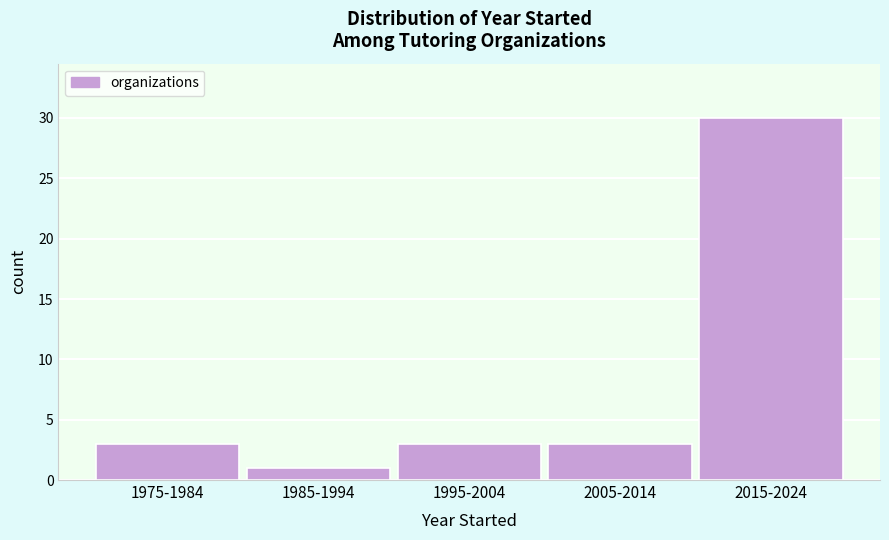

Reading left to right, list all the values displayed in this chart.

1975-1984=3	1985-1994=1	1995-2004=3	2005-2014=3	2015-2024=30